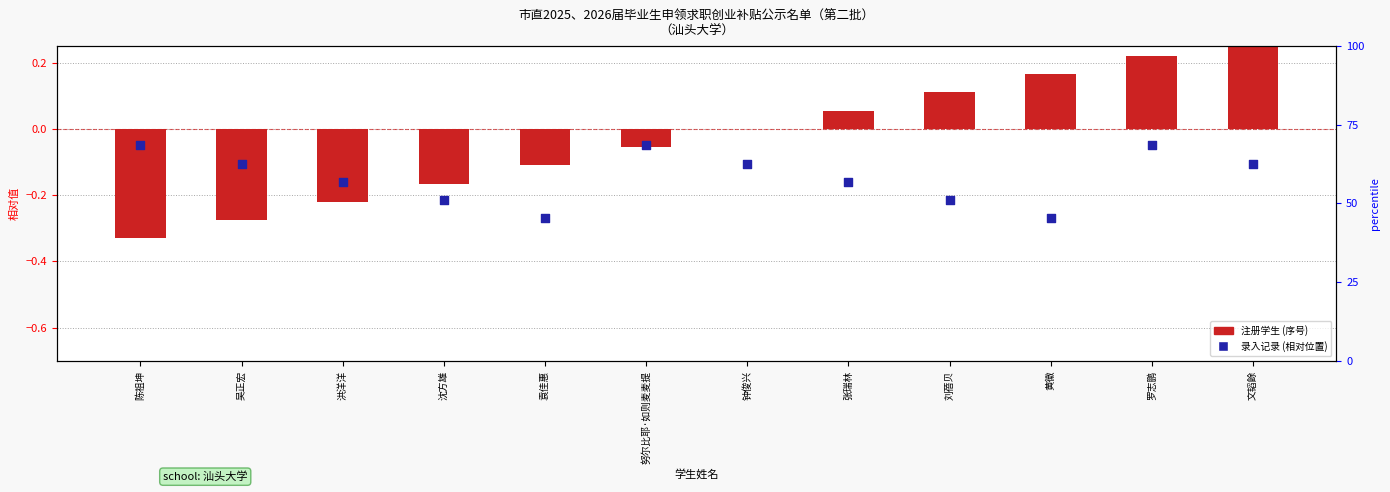

At how many categories does at least one series exceed 0?

5